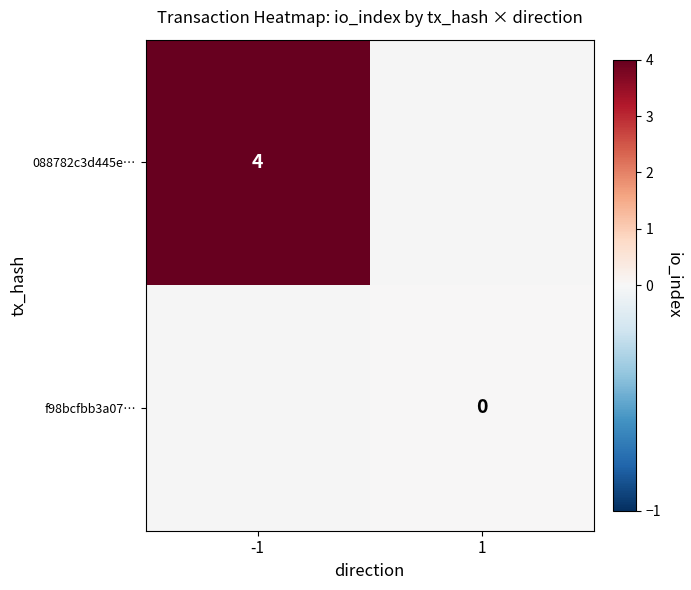

True or false: 088782c3d445e… has a value of 4 at -1.

True